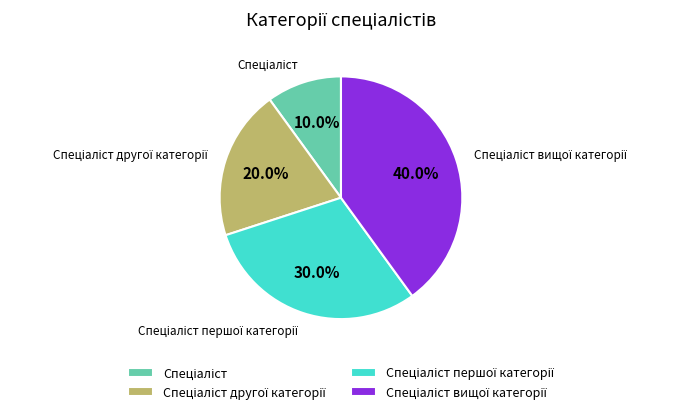

Does any single category account for the majority?

No